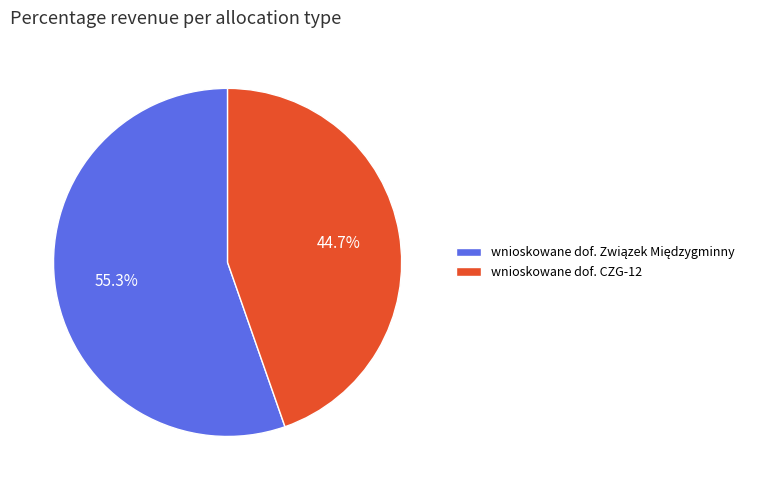

How many slices are in this pie chart?

2